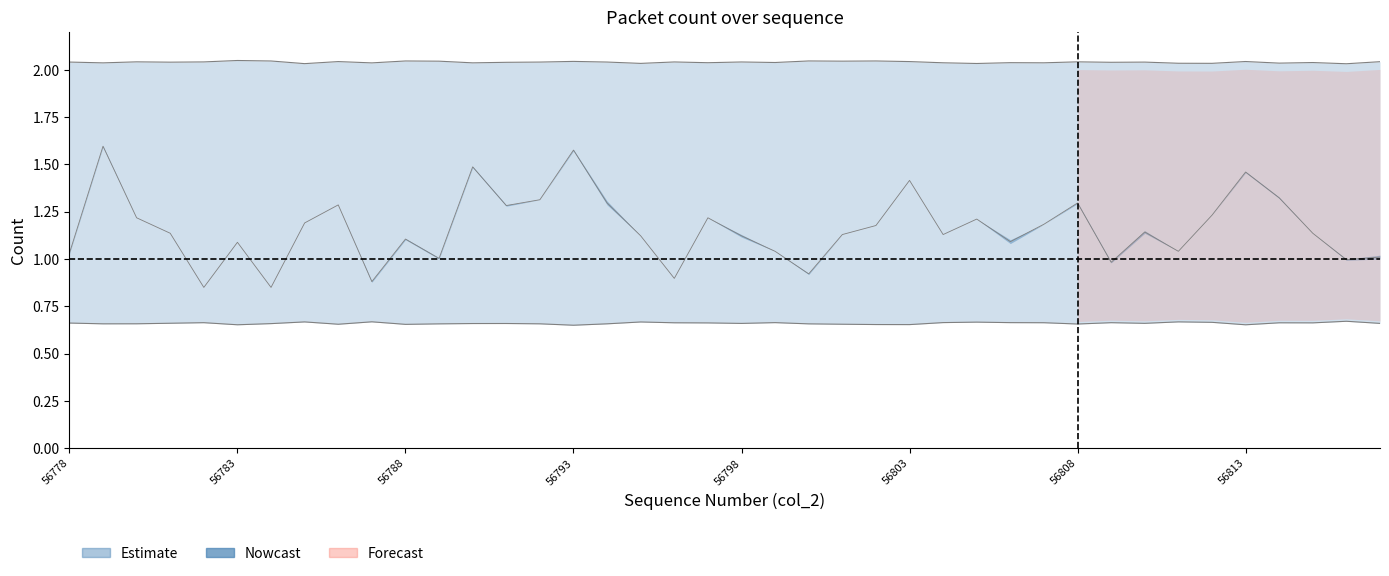

Does the chart have visible grid lines?

No